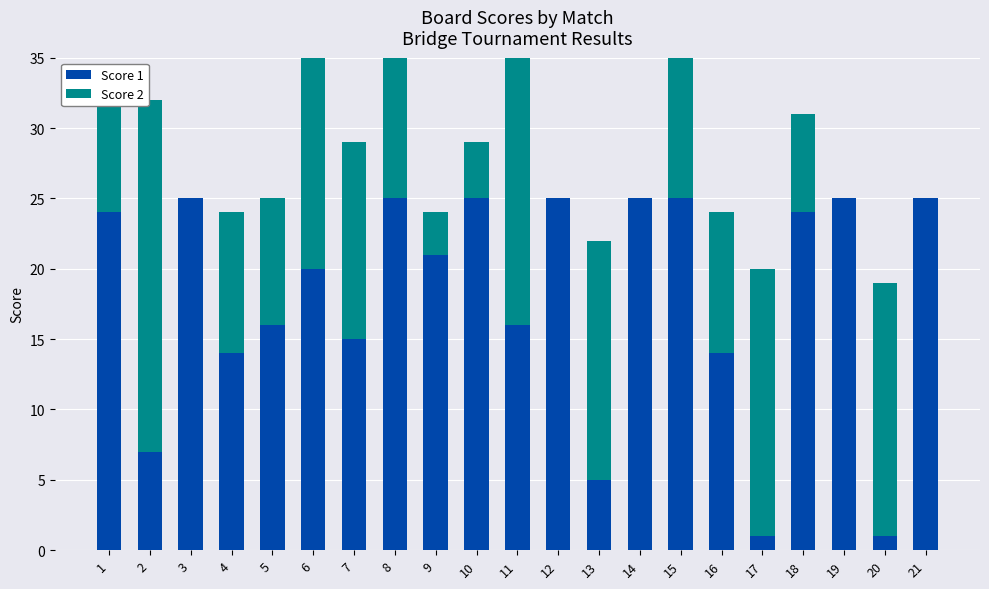

What are all the series names shown in the legend?

Score 1, Score 2